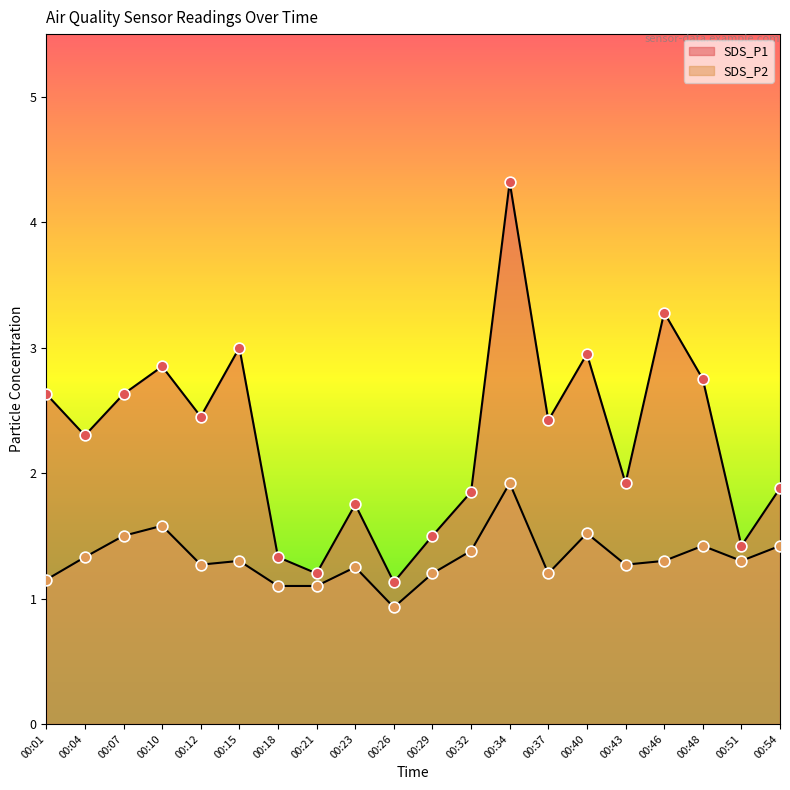

What are all the series names shown in the legend?

SDS_P1, SDS_P2